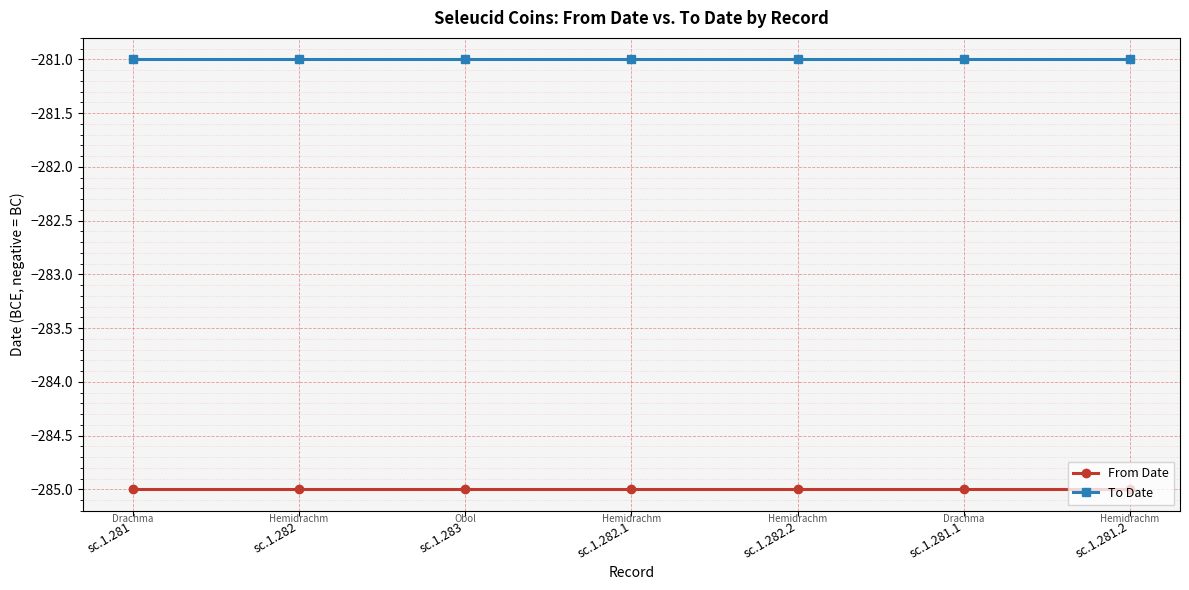

Rank the series by their average value, from highest to lowest.

To Date, From Date